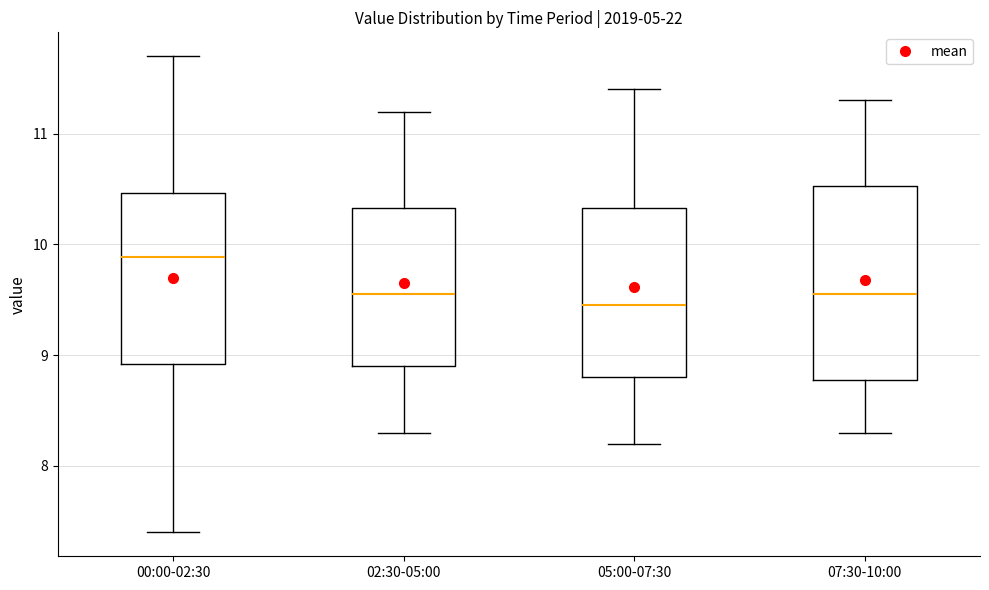

Reading left to right, read every box against the y-axis: the position of its median line, the range the box covers, and the ends of its whiskers. The values are not printed on the chart, so give them approximately, as read against the axis.

00:00-02:30: median 9.9, box 8.9 to 10.5, whiskers 7.4 to 11.7
02:30-05:00: median 9.6, box 8.9 to 10.3, whiskers 8.3 to 11.2
05:00-07:30: median 9.5, box 8.8 to 10.3, whiskers 8.2 to 11.4
07:30-10:00: median 9.6, box 8.8 to 10.5, whiskers 8.3 to 11.3